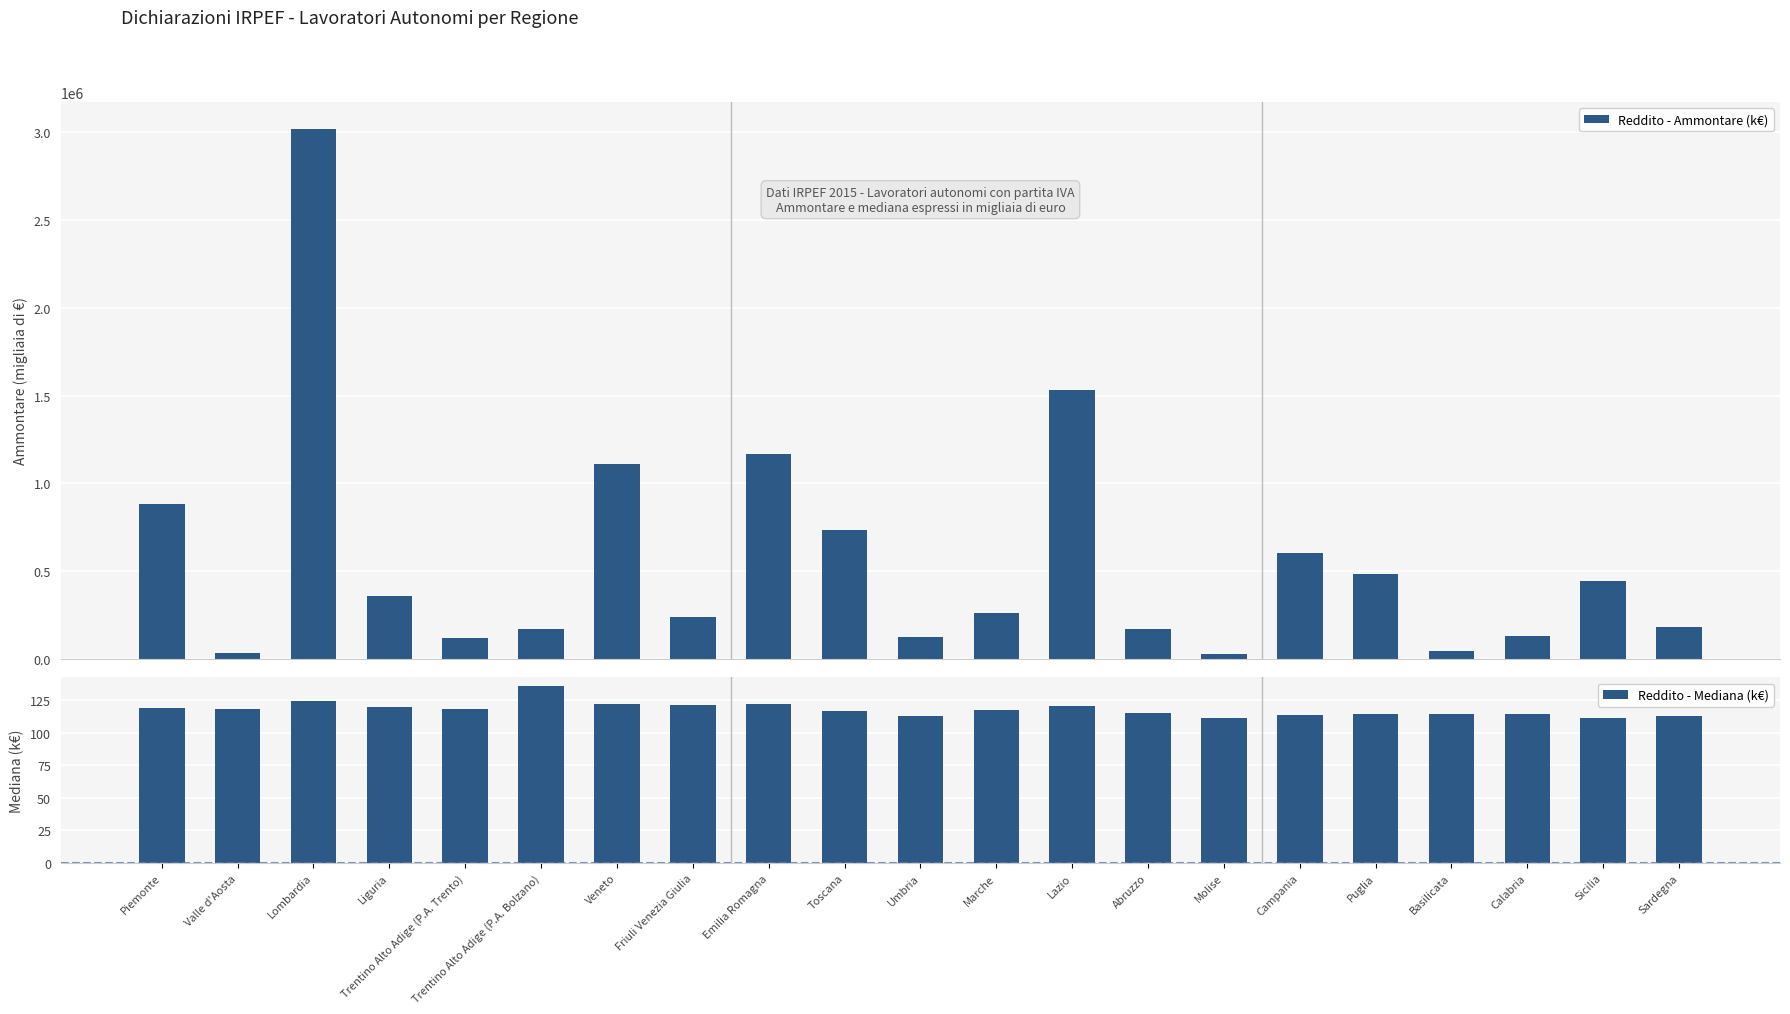

At Marche, list the series in order from largest to smallest.

Reddito - Ammontare (k€), Reddito - Mediana (k€)